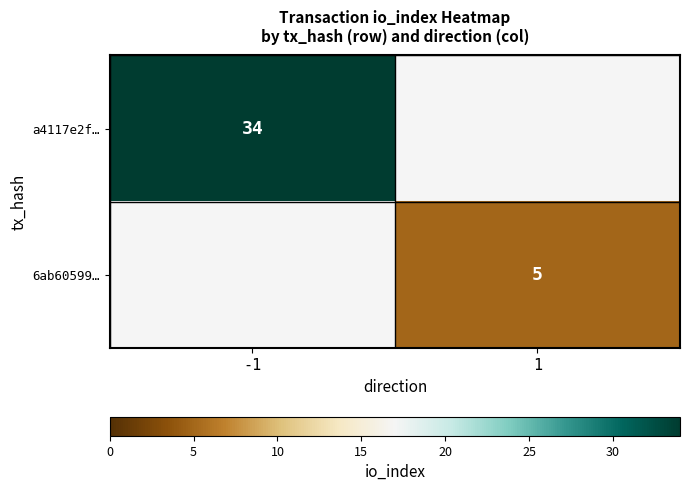

Is it true that 6ab60599… equals 3 at 1?

False